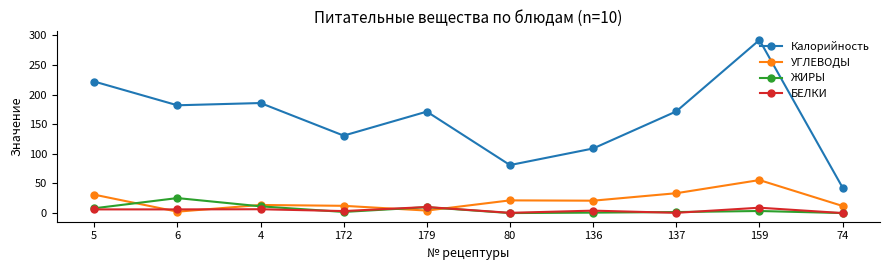

How many values in the Калорийность series are below 171?

4